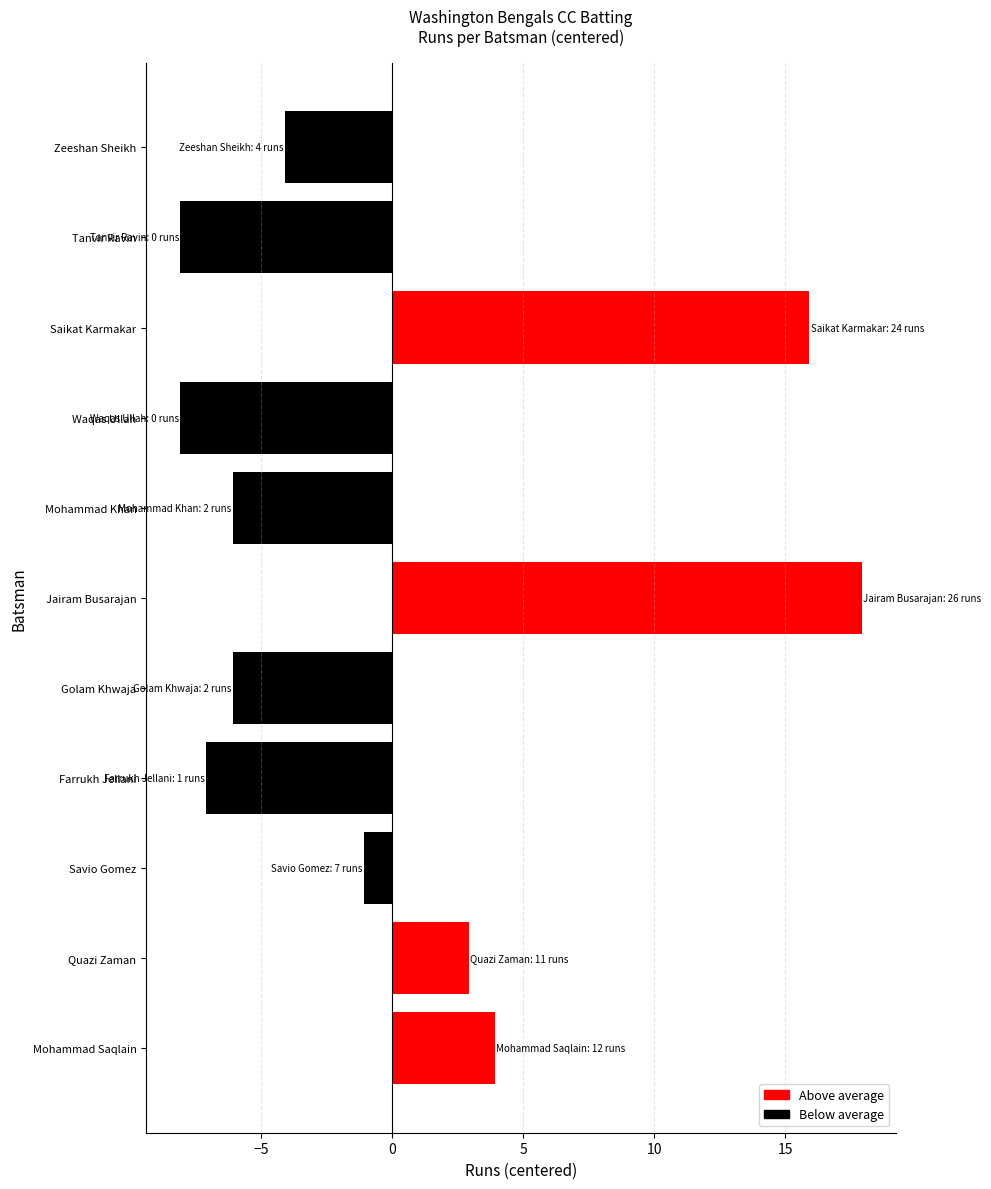

What is the difference between the maximum and minimum values?

26.0